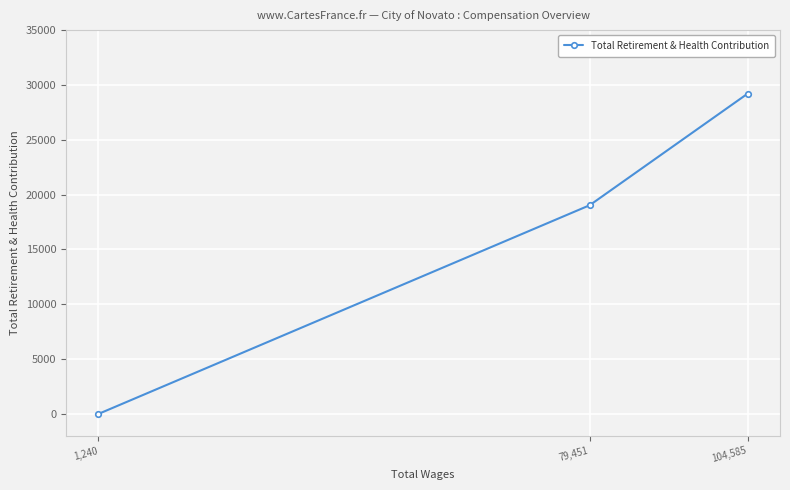

The value at 1,240 is 0. True or false?

True